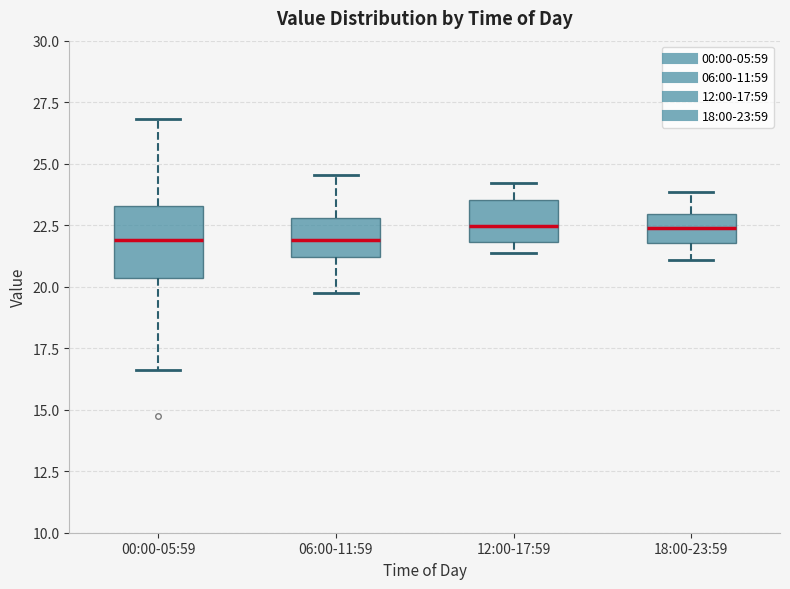

Where does the upper whisker of the box for 00:00-05:59 end on the y-axis? The values are not printed on the chart, so give them approximately, as read against the axis.

27.0